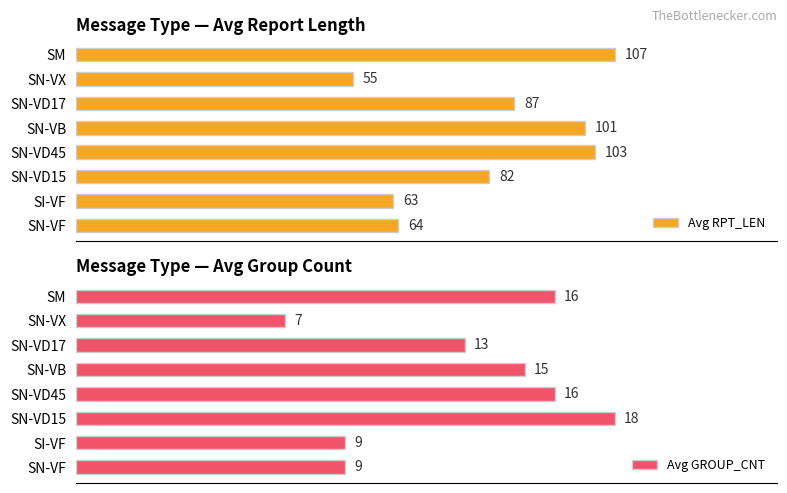

What is the highest value of the Avg GROUP_CNT series?

18